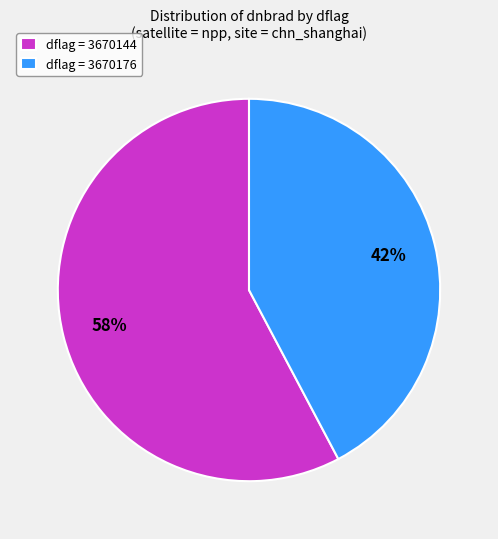

Which slice represents more than half of the pie?

dflag = 3670144